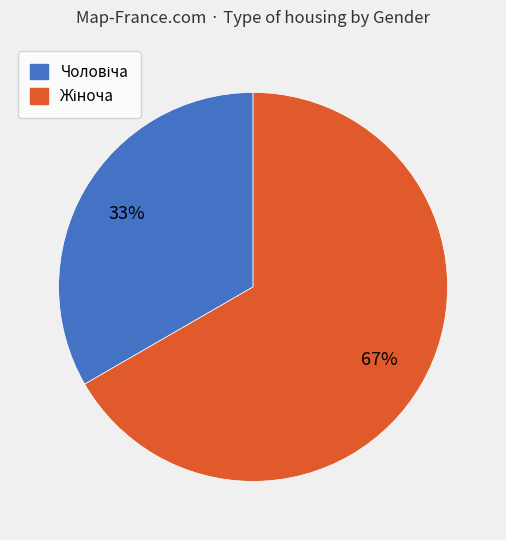

To the nearest percent, what is the average slice percentage?

50%